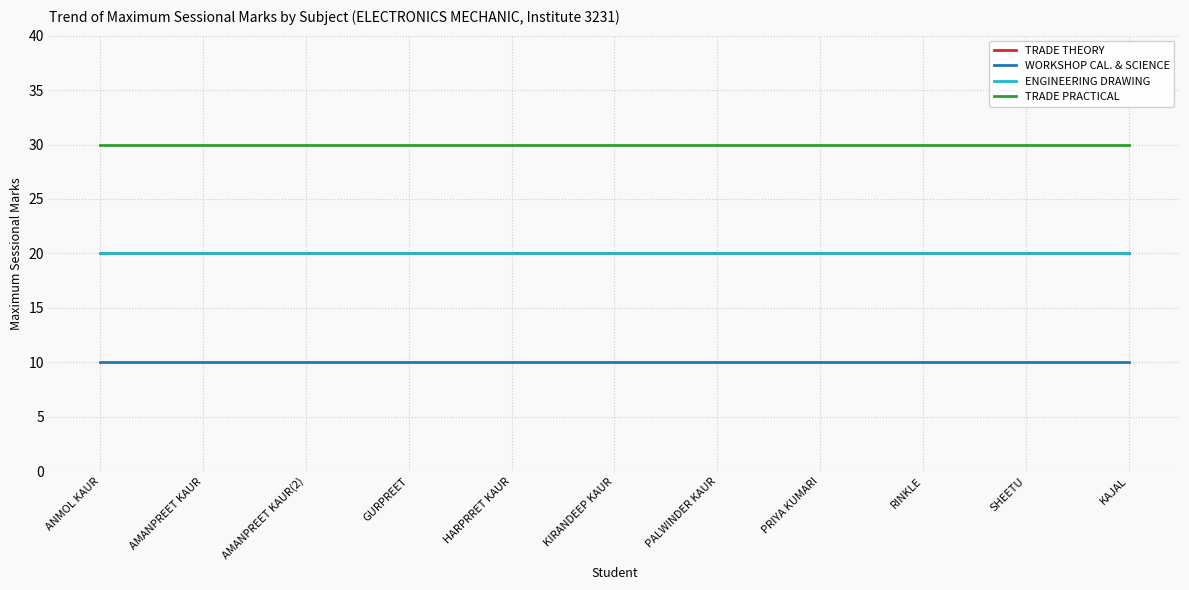

What is the approximate value of ENGINEERING DRAWING at AMANPREET KAUR(2)?

20